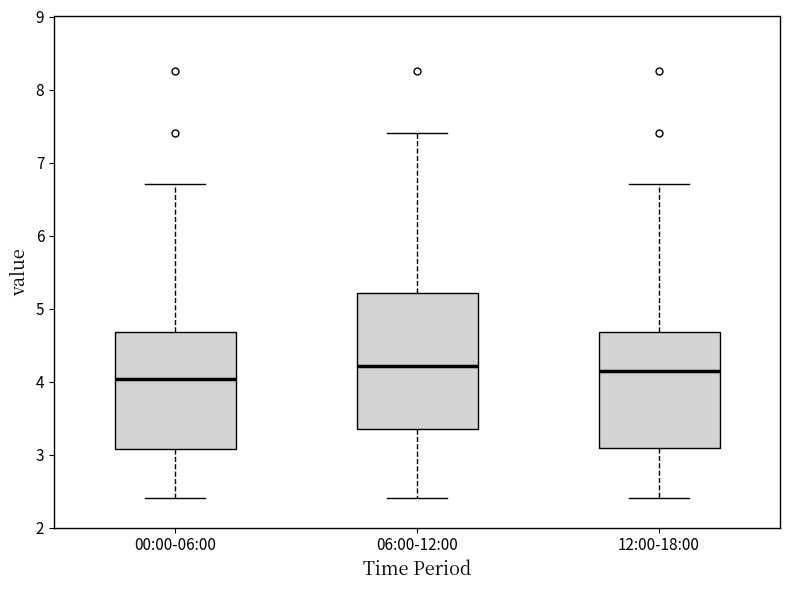

Which box's median line is the lowest?

00:00-06:00